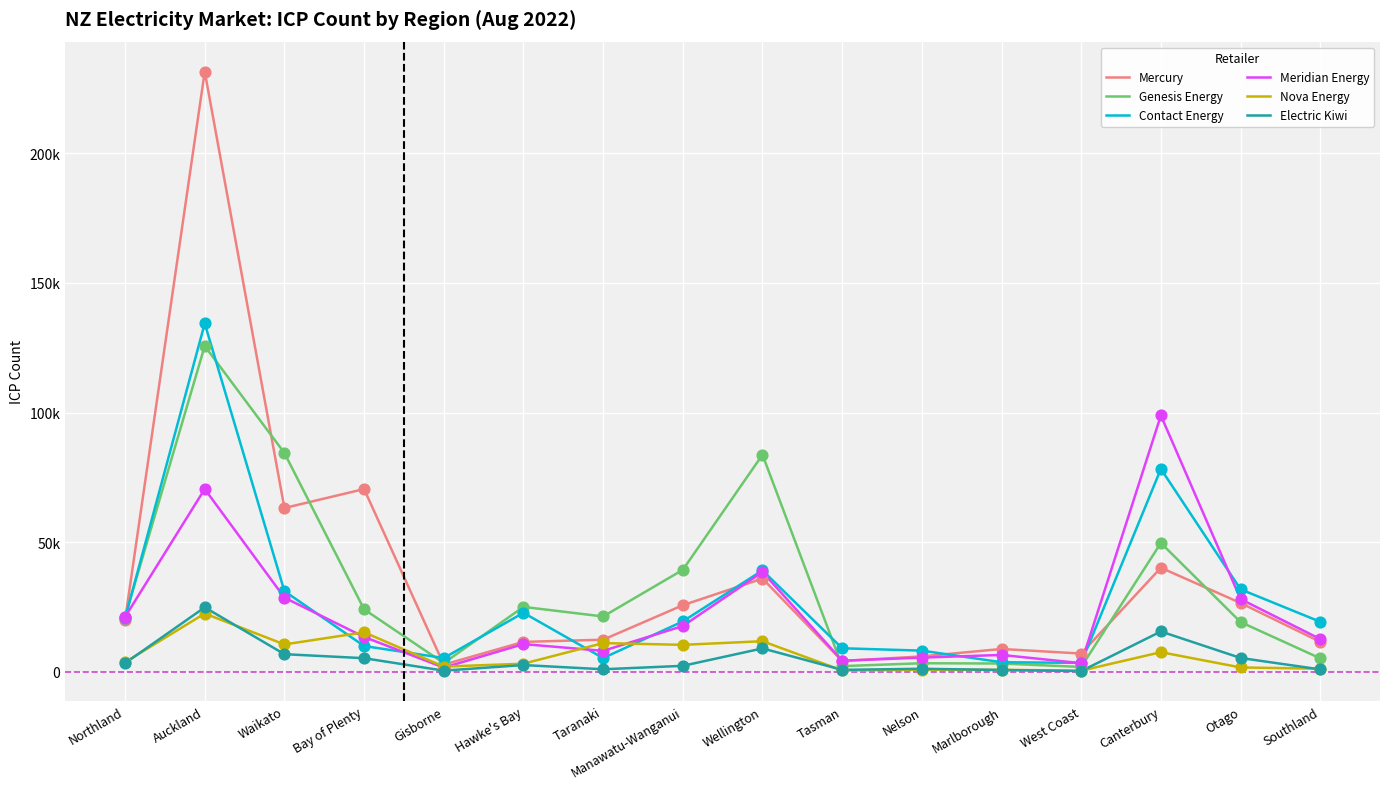

At how many categories does at least one series exceed 95756?

2